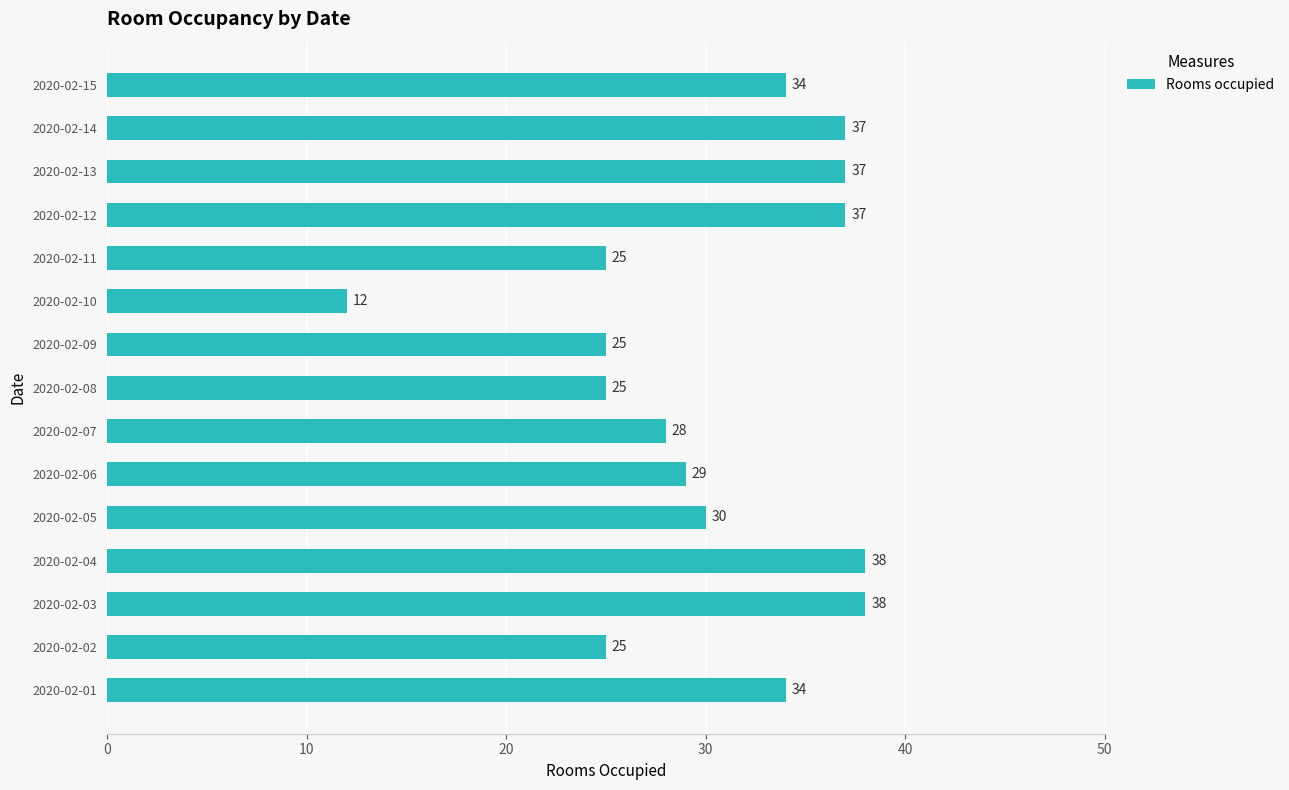

How many data points does each series have?

15